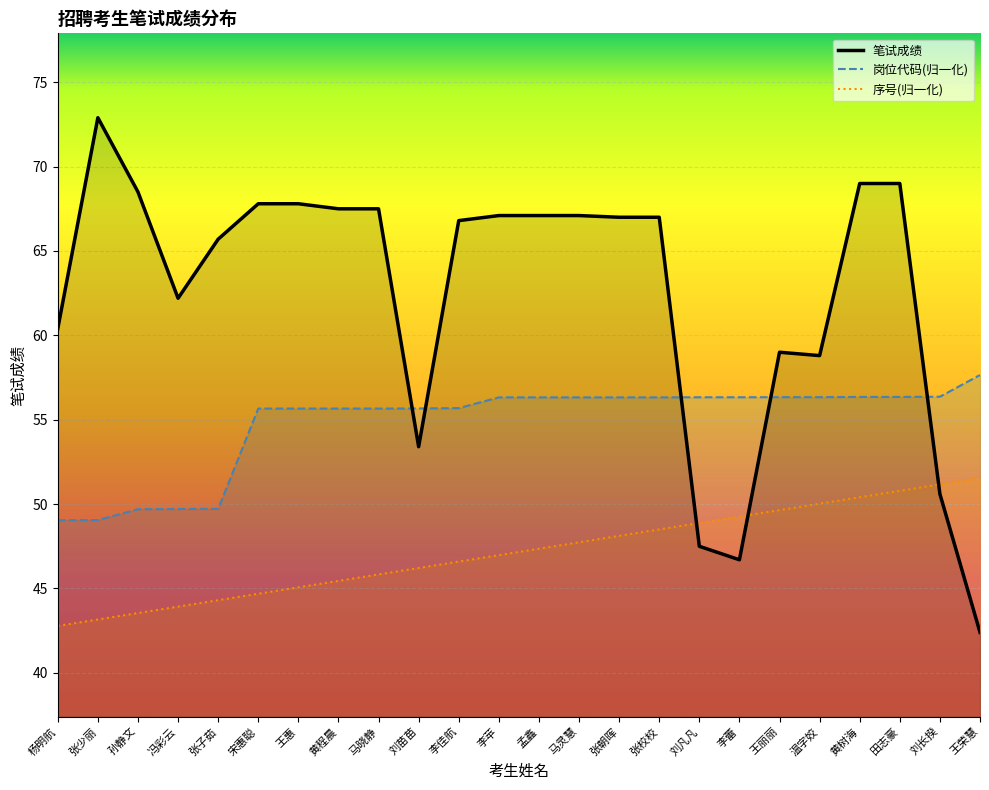

Which label corresponds to the largest value in the chart?

张少丽